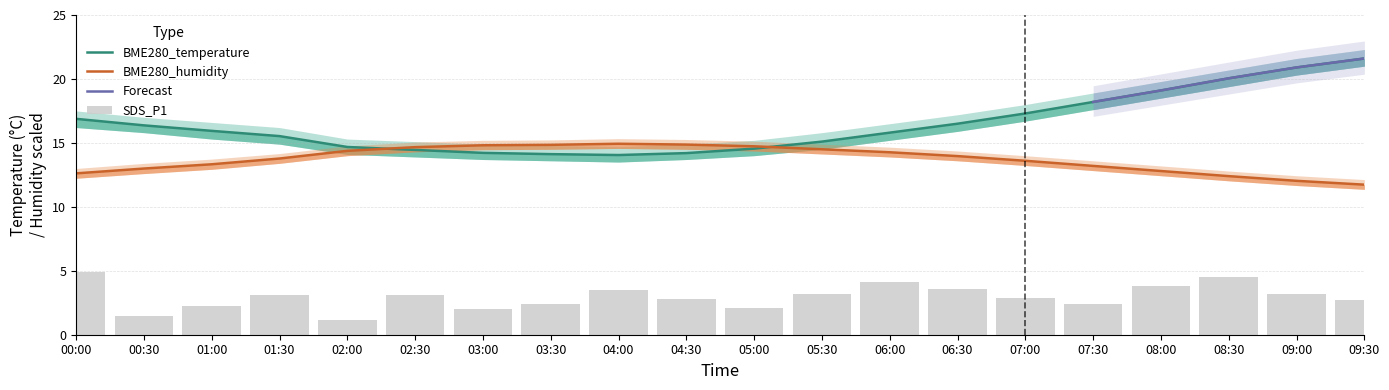

Which series changed the most between 00:30 and 01:00?

SDS_P1